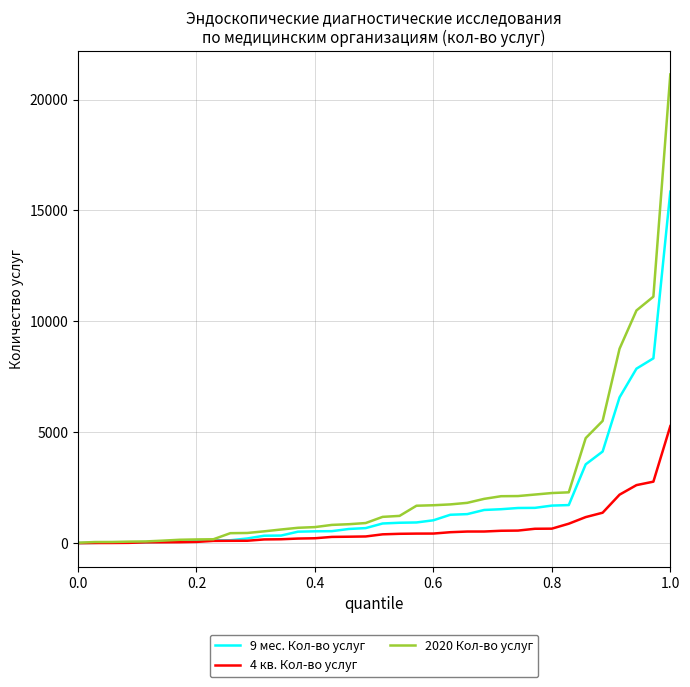

What is the average value of the 4 кв. Кол-во услуг series?

676